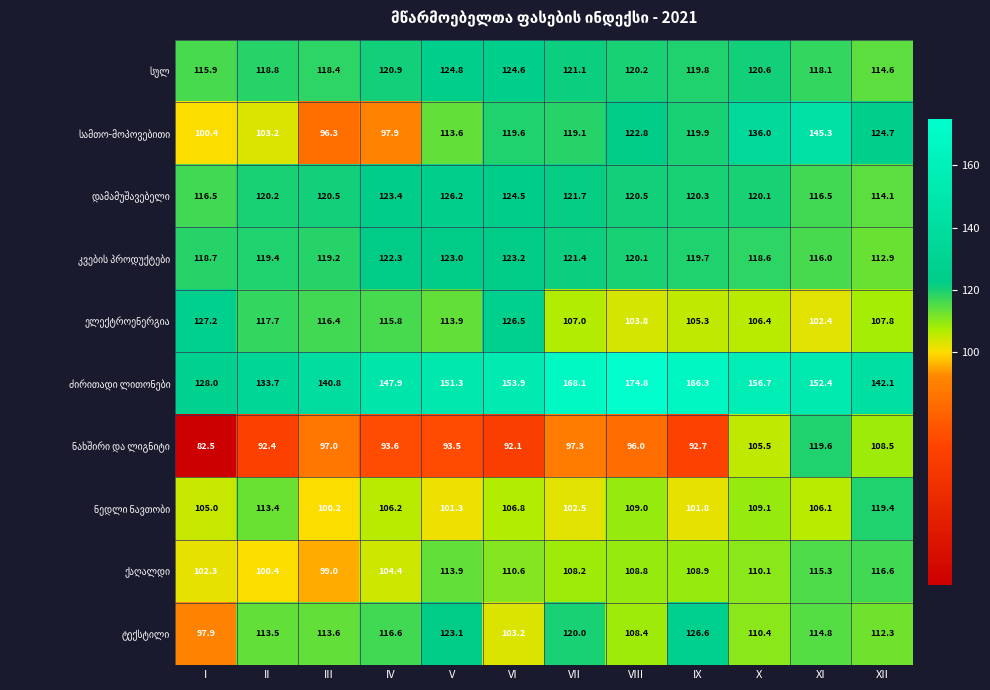

What is the spread (max minus min) of values at VI?

61.8